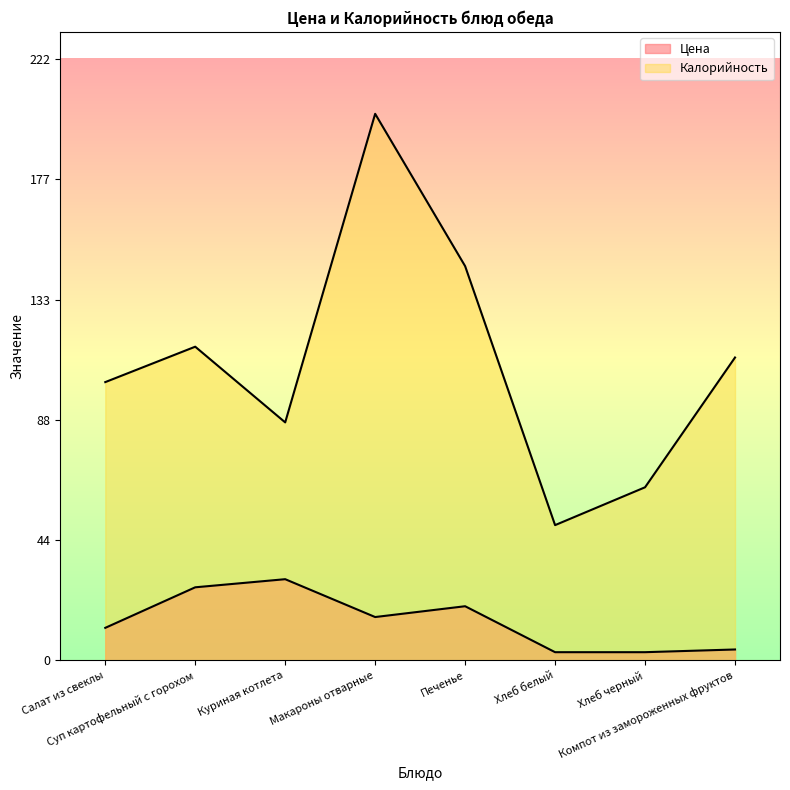

The value of Цена at Компот из замороженных фруктов is 4.0. True or false?

True